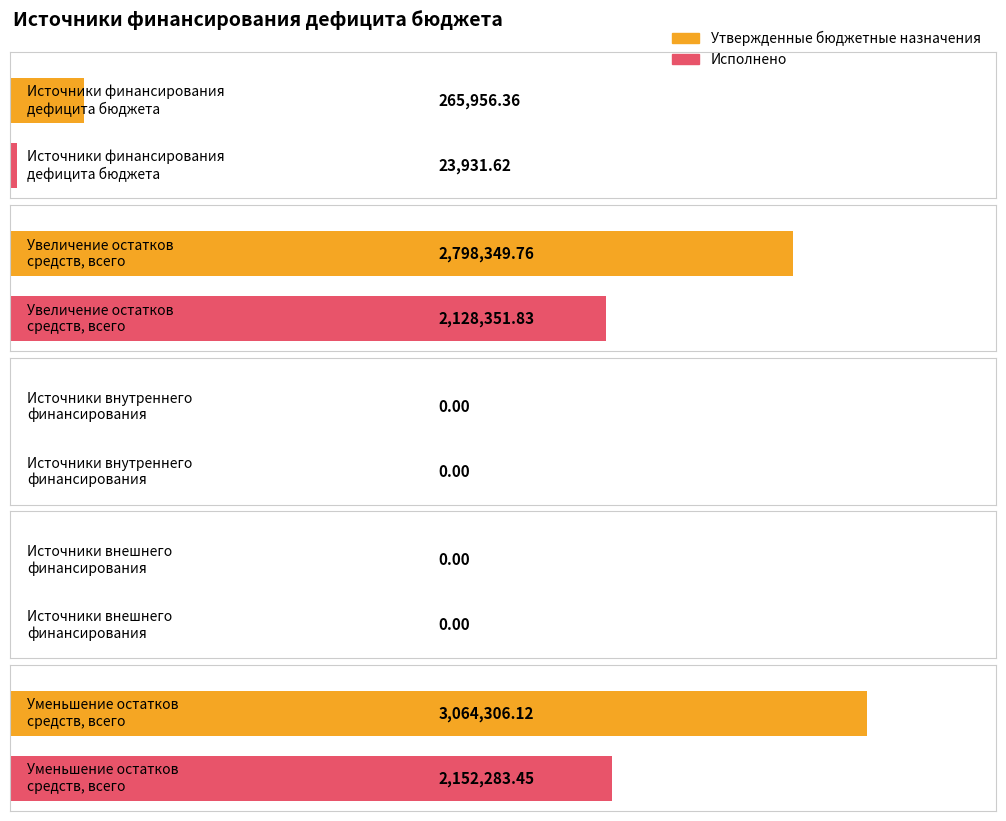

The Исполнено series shows 2152283.5 at Уменьшение остатков
средств, всего. True or false?

True